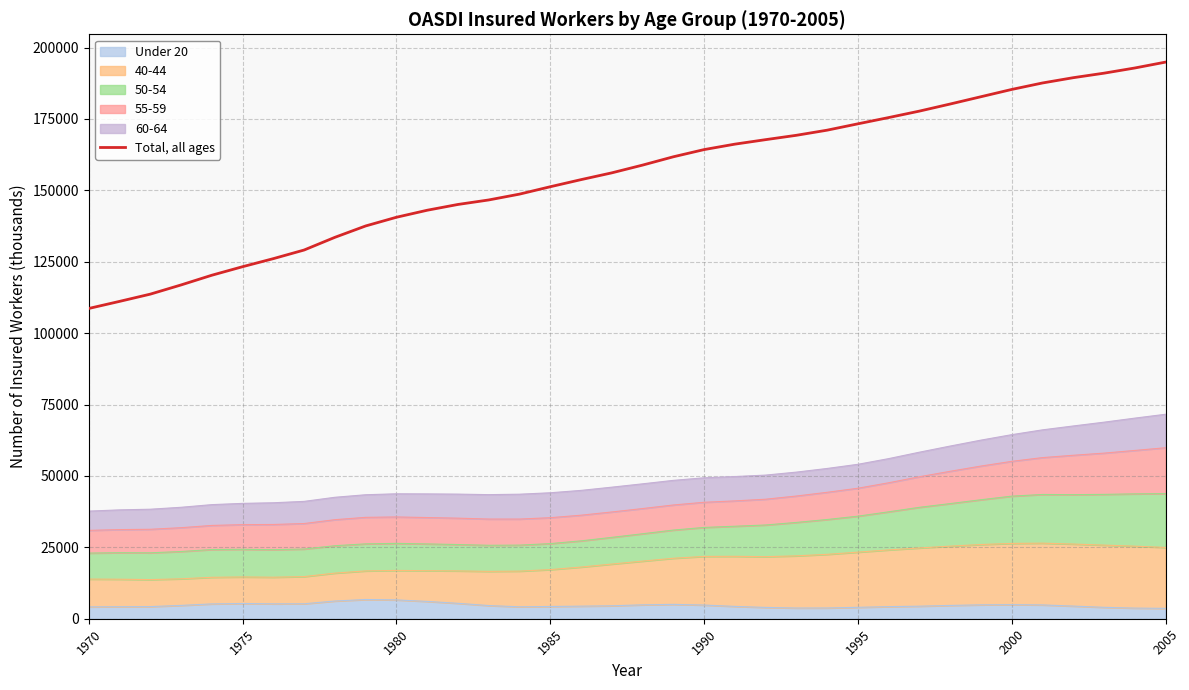

Where is the data nearest to the value 151763?

1985